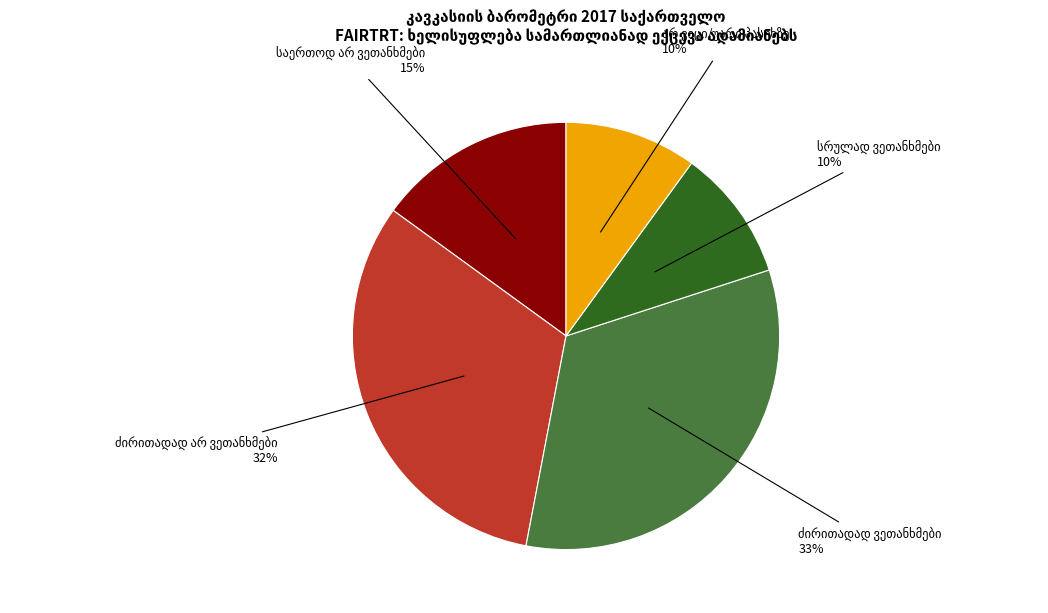

To the nearest percent, what is the average slice percentage?

20%